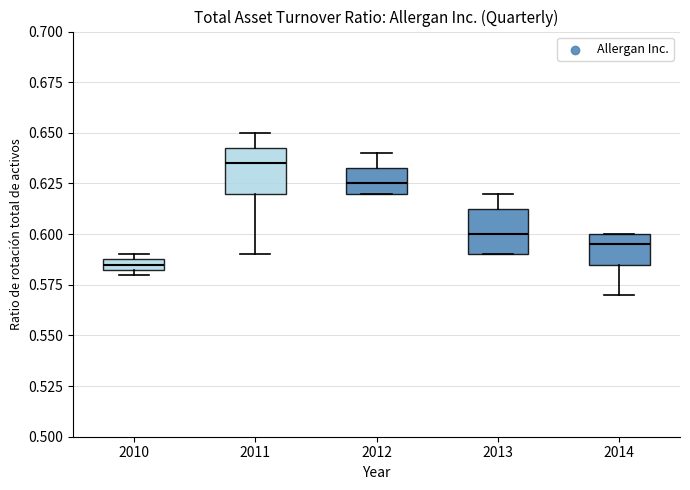

Which box has the lowest median line?

2010